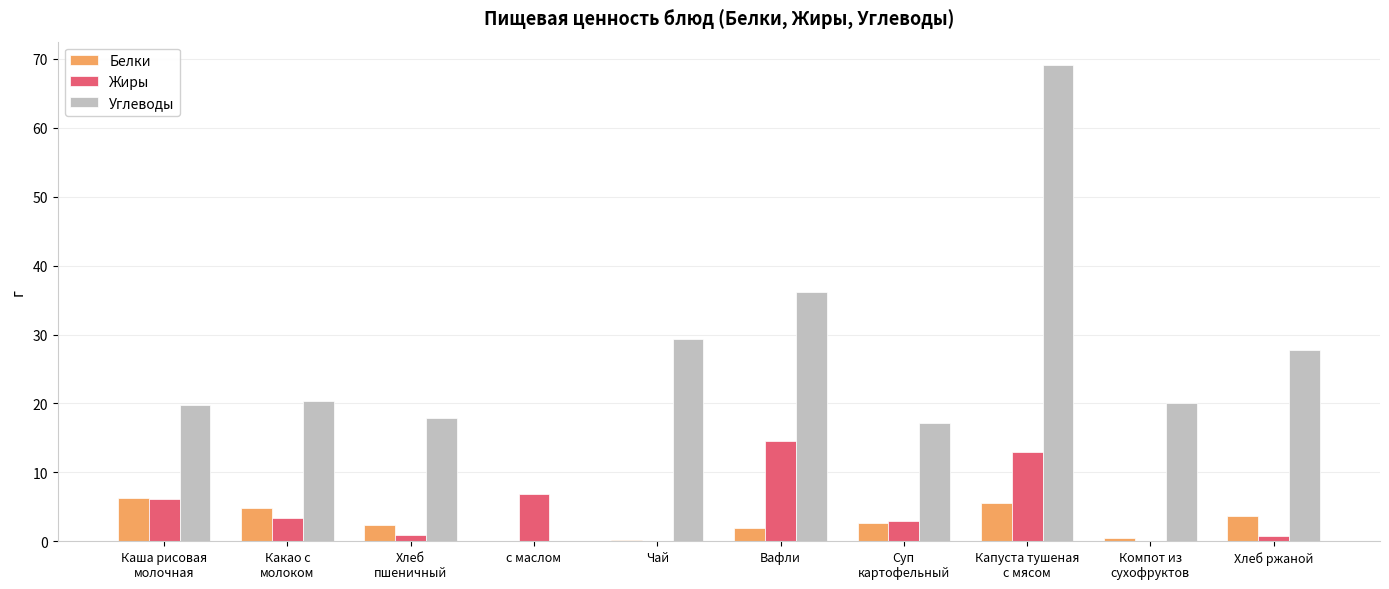

What is the sum of all Жиры values?

48.5